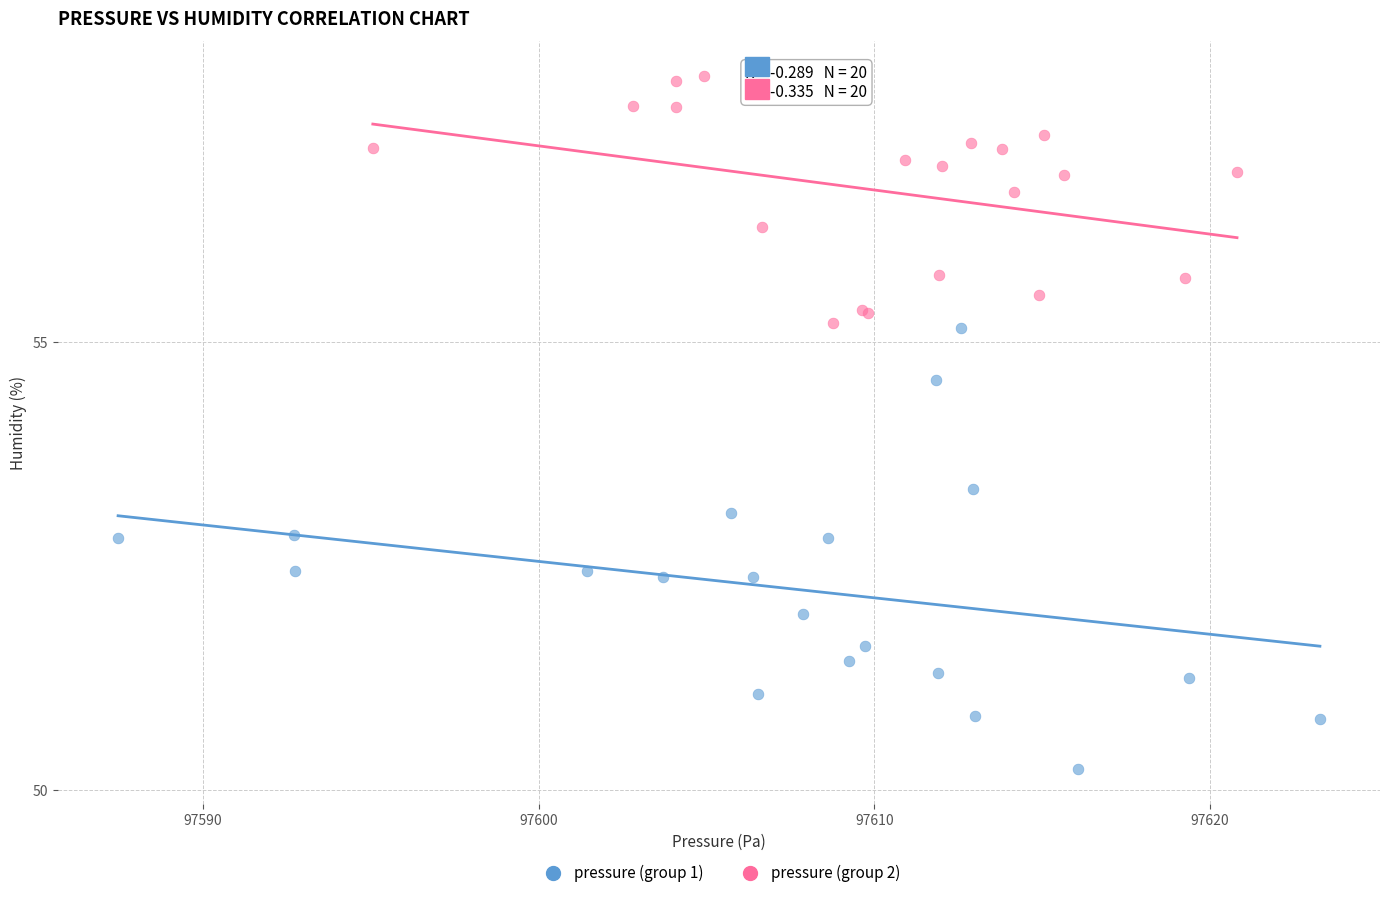

Which series contains the highest Y value?

pressure (group 2)